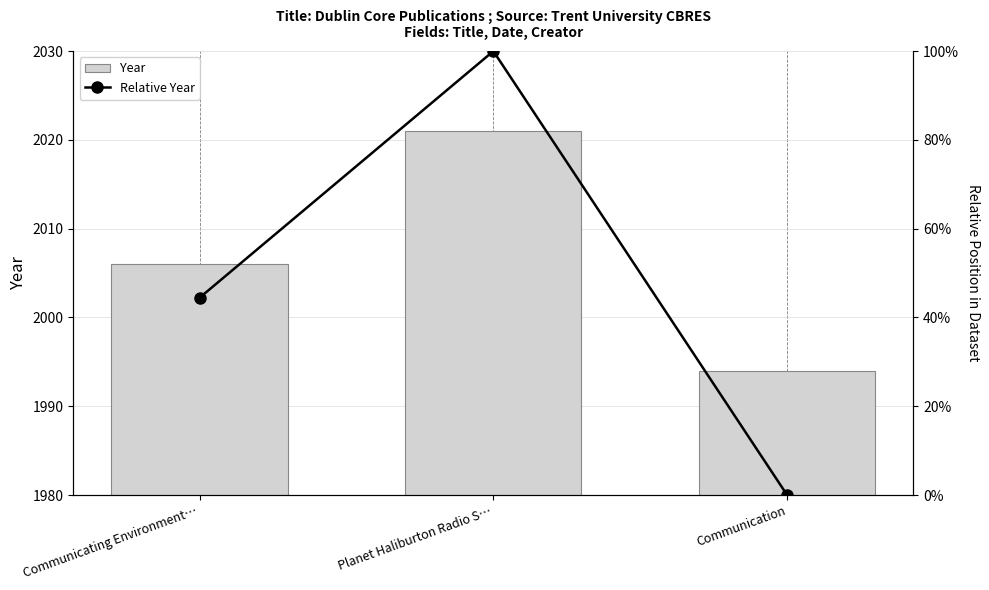

What are all the series names shown in the legend?

Year, Relative Year